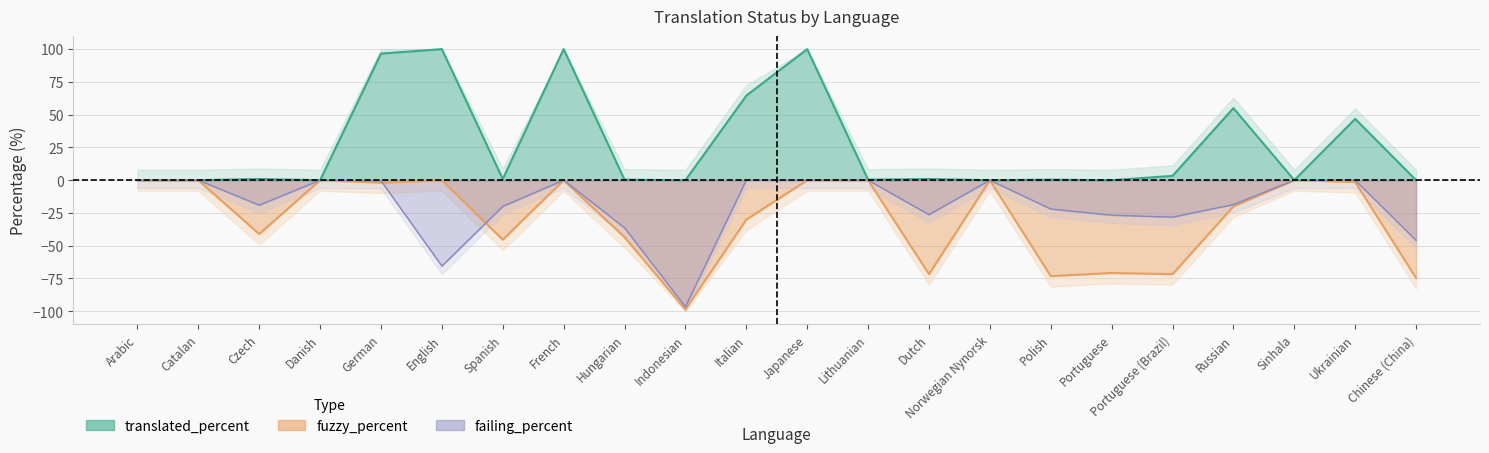

Which series changed the most between Arabic and Polish?

fuzzy_percent